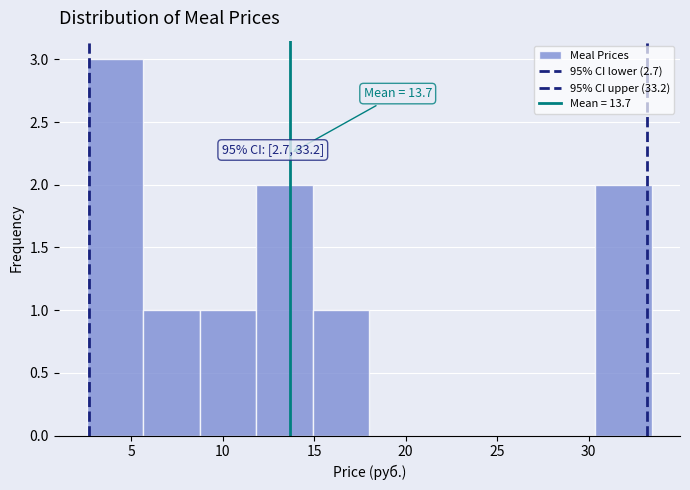

Which range on the x-axis has the tallest bar?

2.5 to 5.5